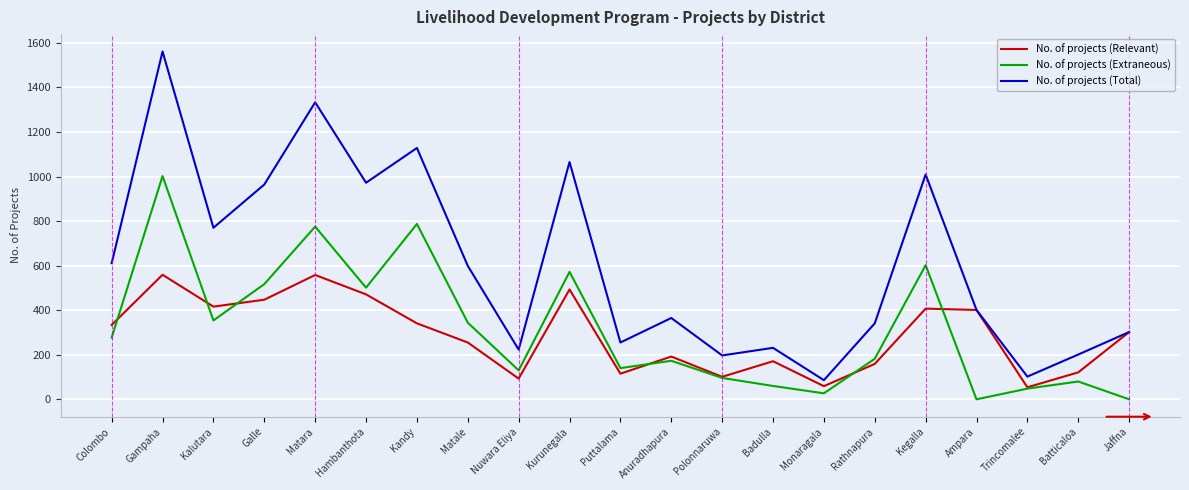

Which label corresponds to the largest value in the chart?

Gampaha